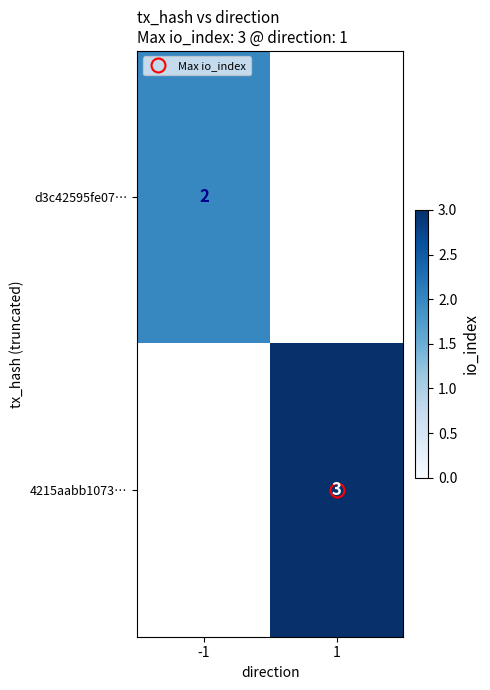

The 4215aabb1073… series shows 1.9 at 1. True or false?

False